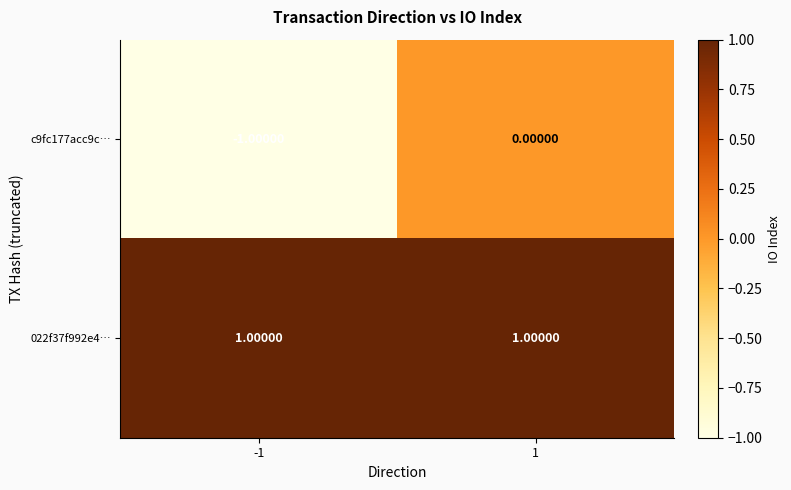

Which series has the widest spread of values?

c9fc177acc9c…